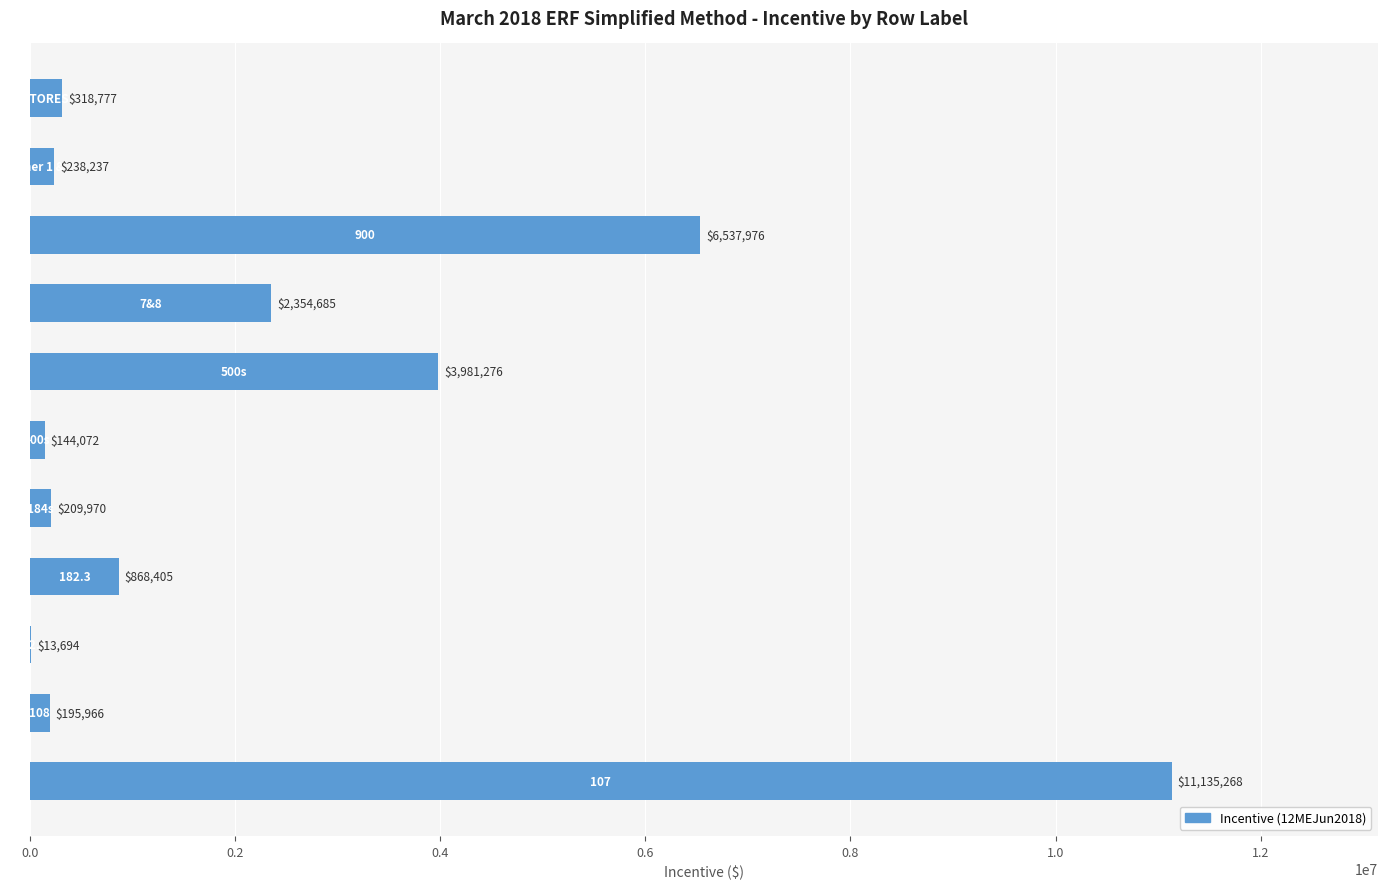

What is the maximum value shown in the chart?

11135268.4